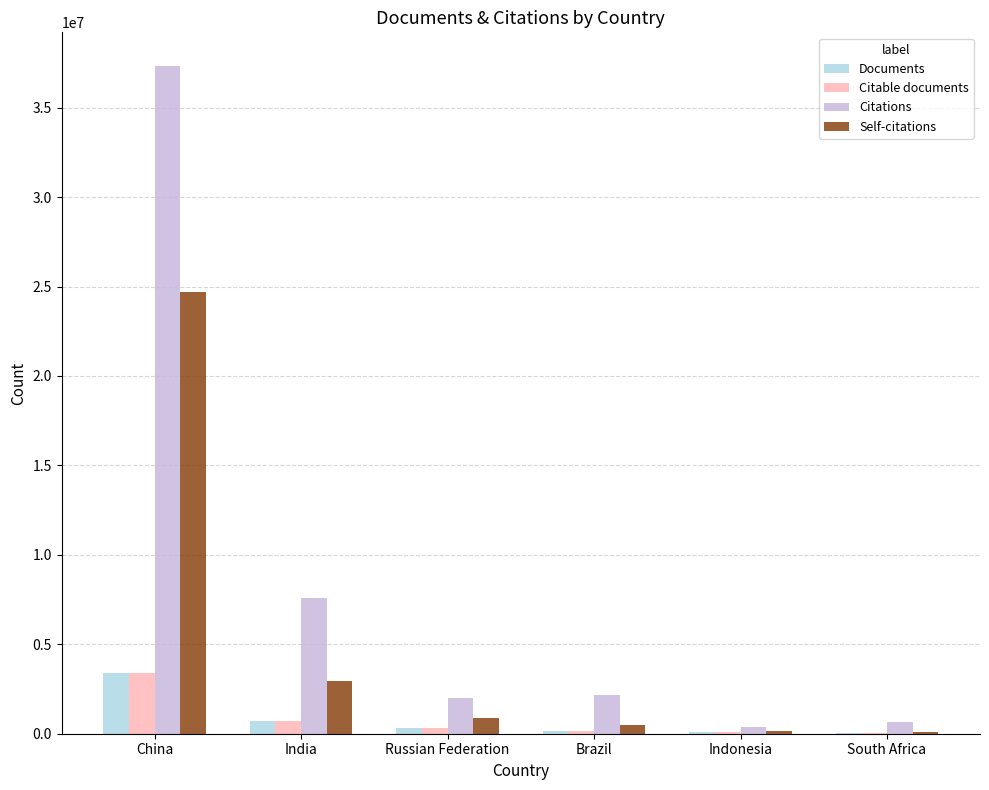

Are the bars horizontal?

No